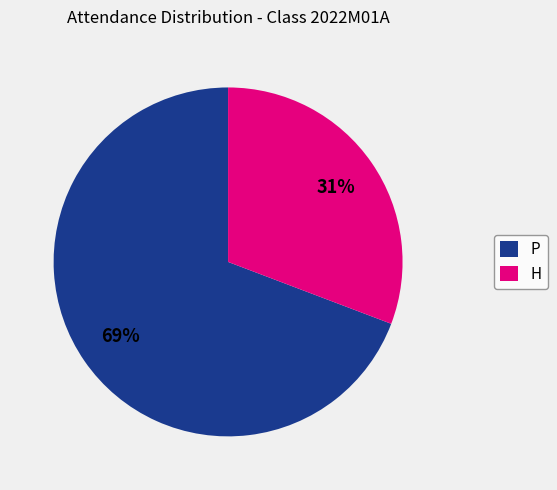

To the nearest percent, what portion does P represent?

69%